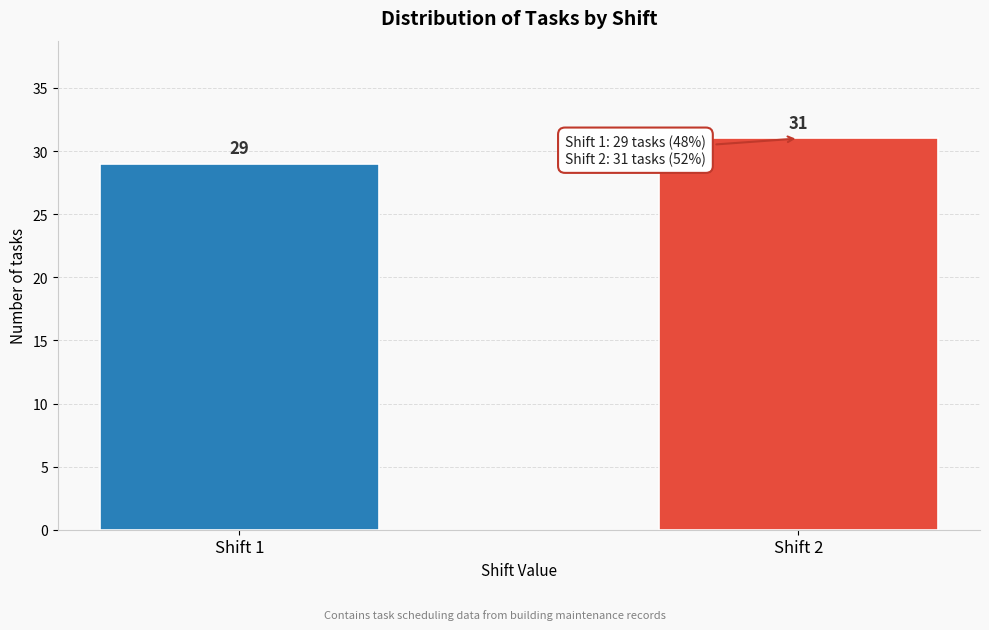

Reading left to right, extract all data points from this chart.

Shift 1=29	Shift 2=31